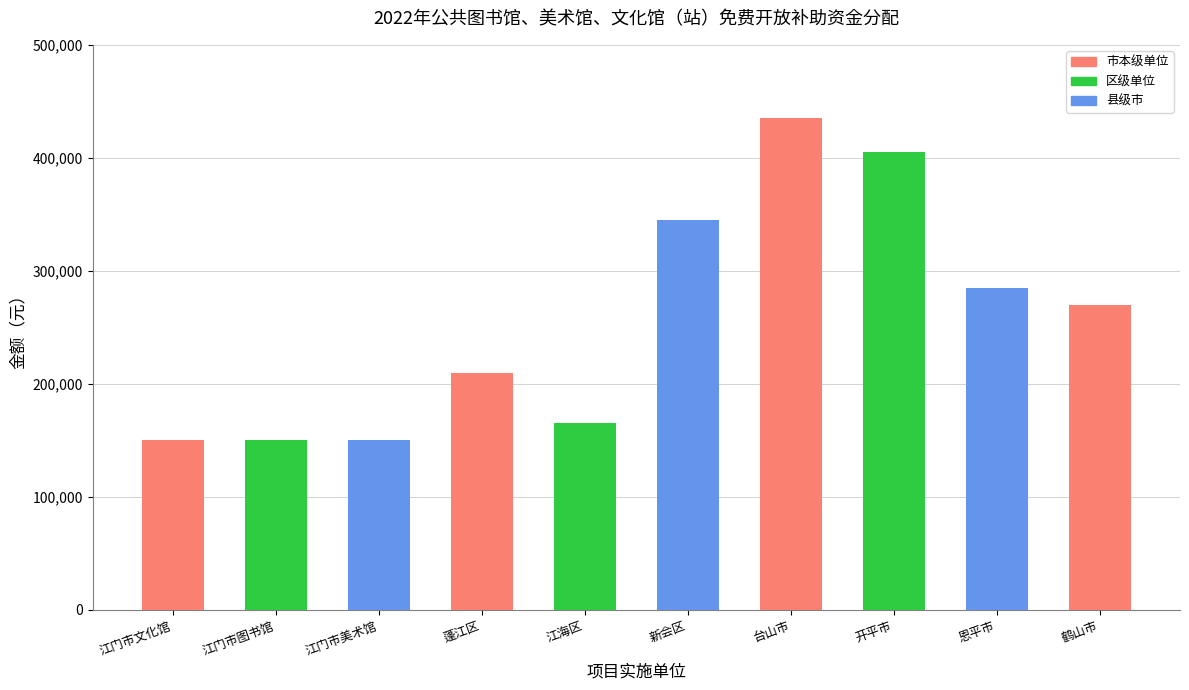

Which has a higher value, 开平市 or 台山市?

台山市